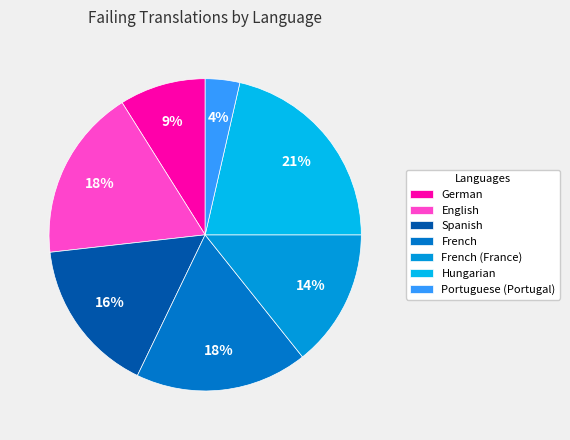

Which category has the biggest portion of the pie?

Hungarian